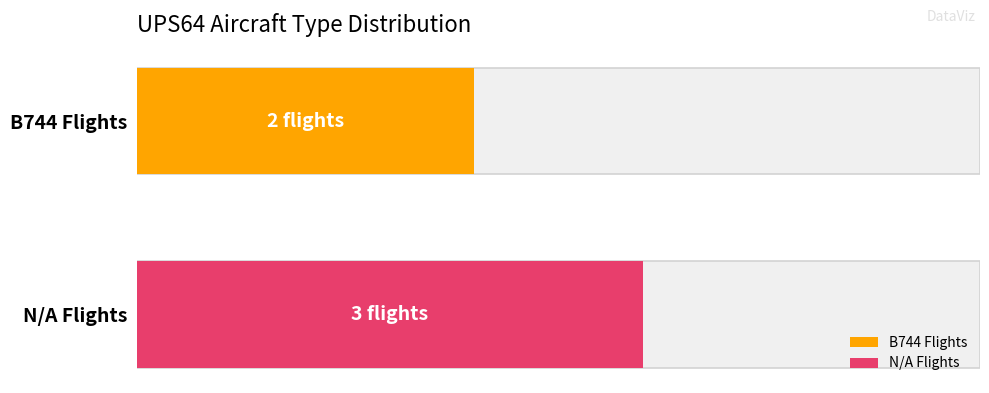

Reading left to right, transcribe all the data shown in this chart.

B744: 2	2
N/A: 3	3